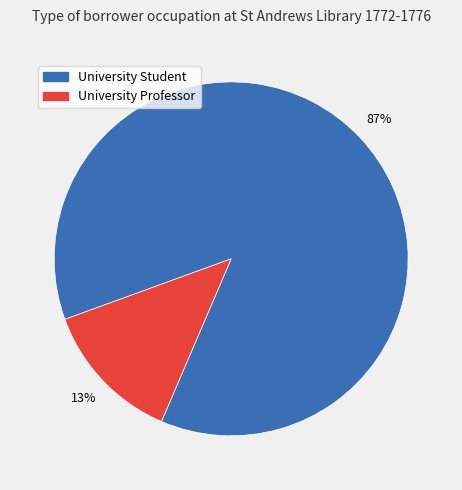

Which category has the biggest portion of the pie?

University Student